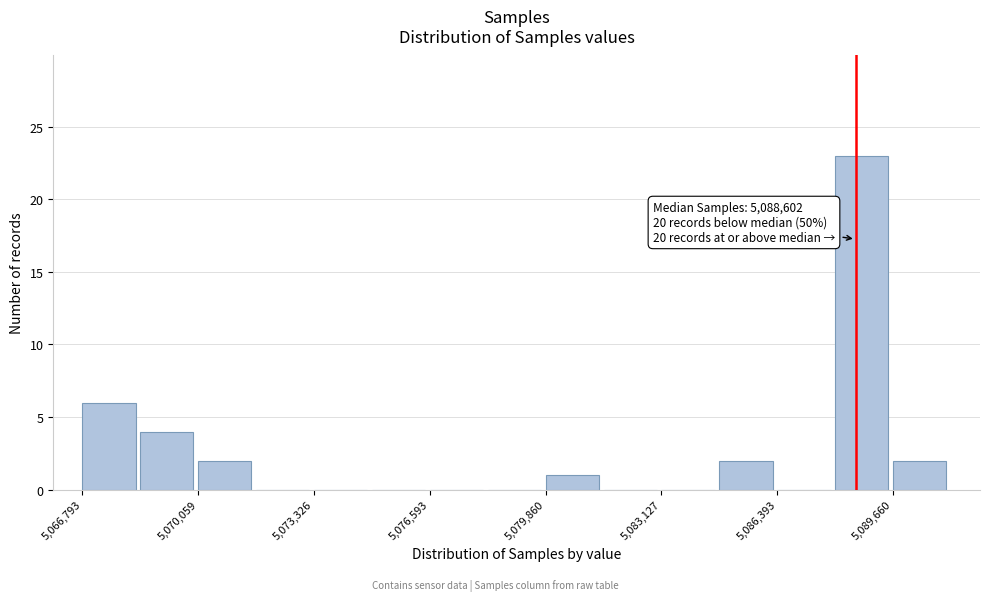

Around what value on the x-axis is the tallest bar? Give the approximate position of its centre, as read against the axis.

5089000